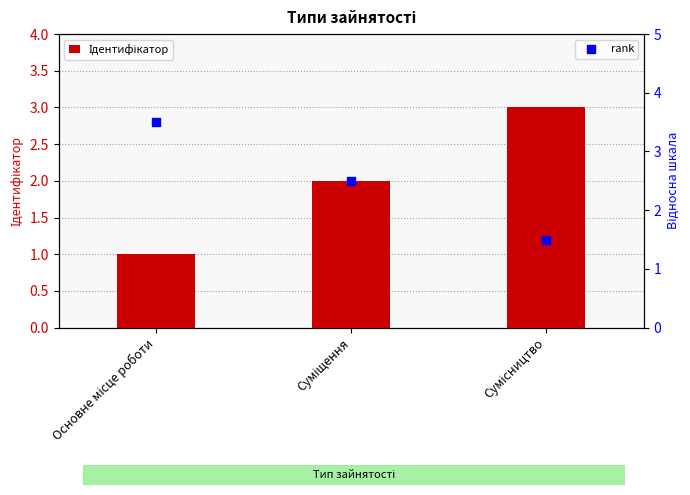

Which series reaches the maximum Y coordinate?

rank